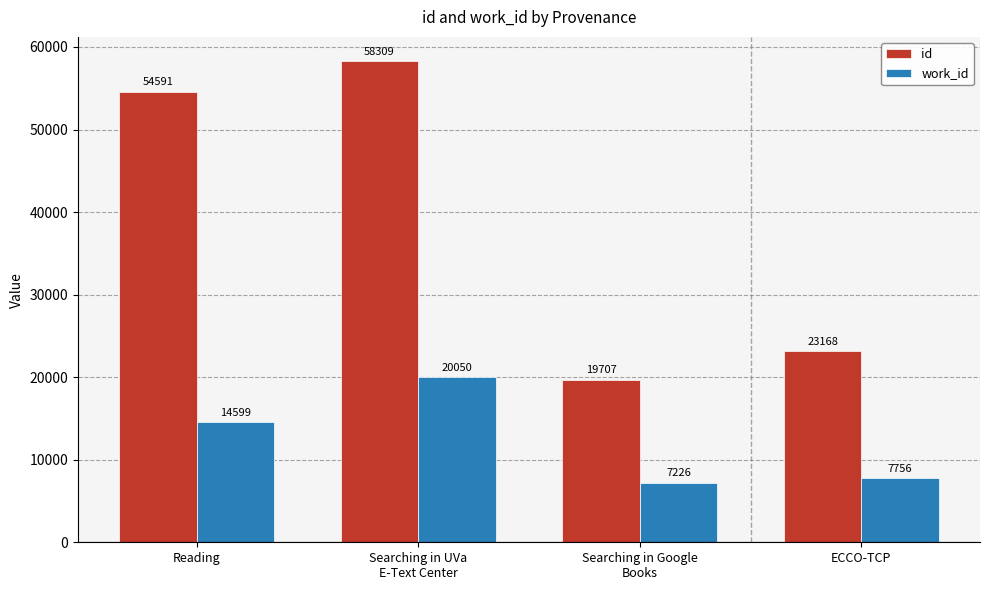

Is it true that work_id equals 7226 at Searching in Google
Books?

True